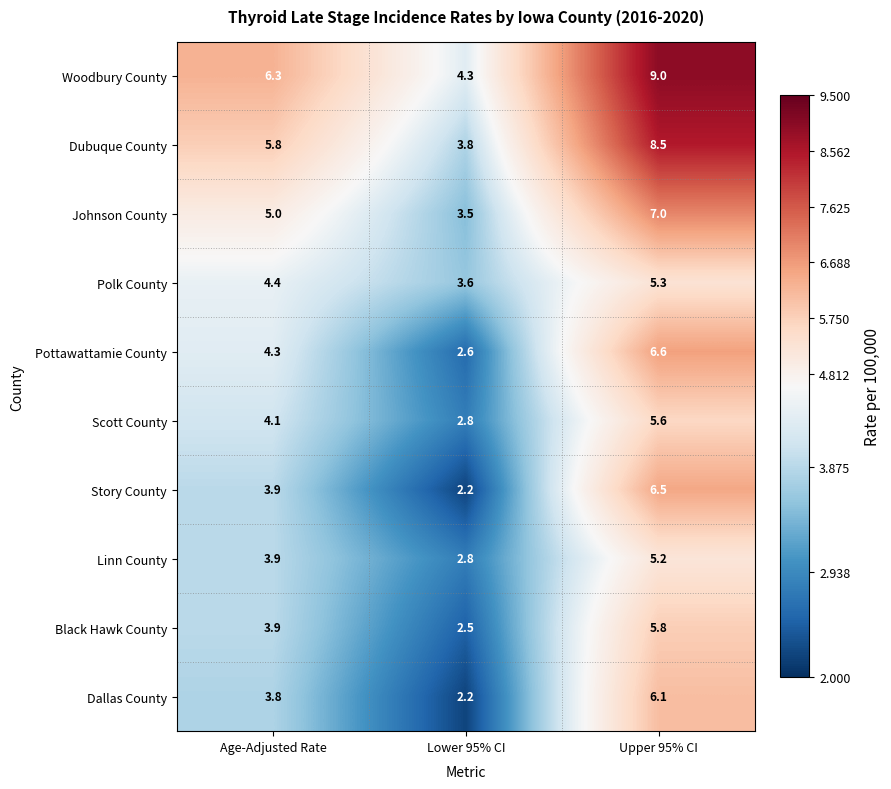

Which series has the largest total across all categories?

Woodbury County